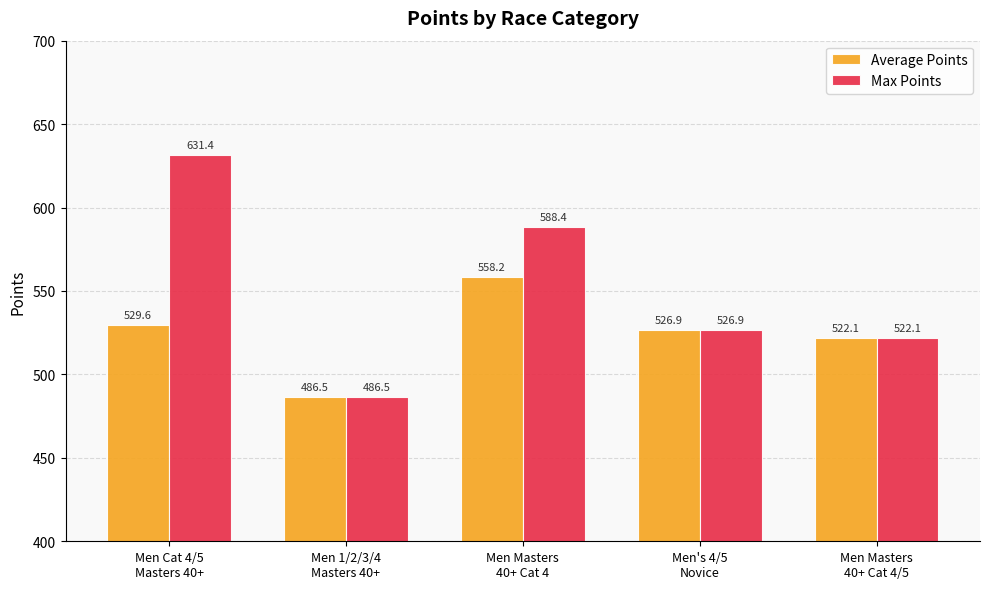

What is the difference between the second highest and minimum values in the Max Points series?

101.9